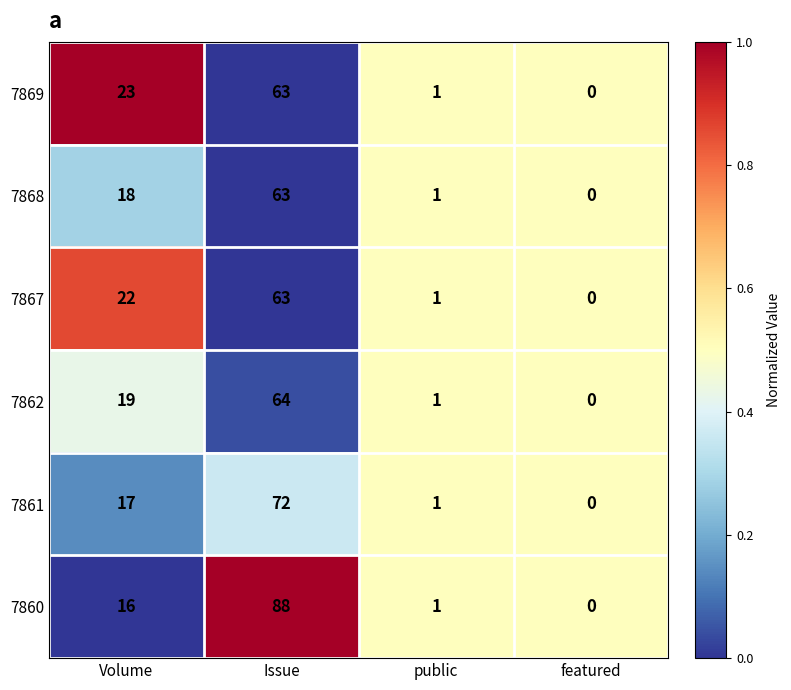

Reading left to right, transcribe all the data shown in this chart.

7869: 23	63	1	0
7868: 18	63	1	0
7867: 22	63	1	0
7862: 19	64	1	0
7861: 17	72	1	0
7860: 16	88	1	0